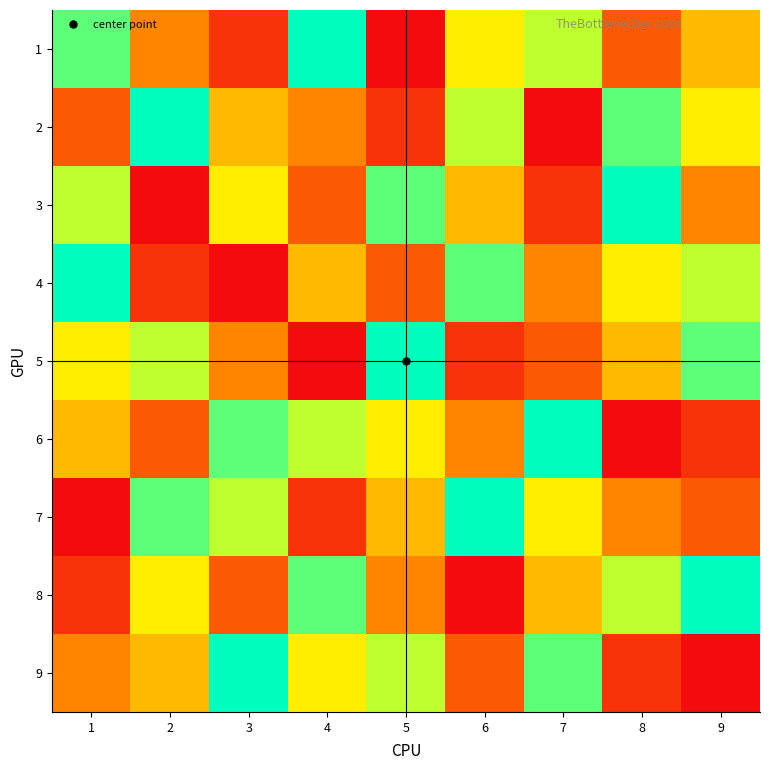

At which category is the sum across all series the highest?

1